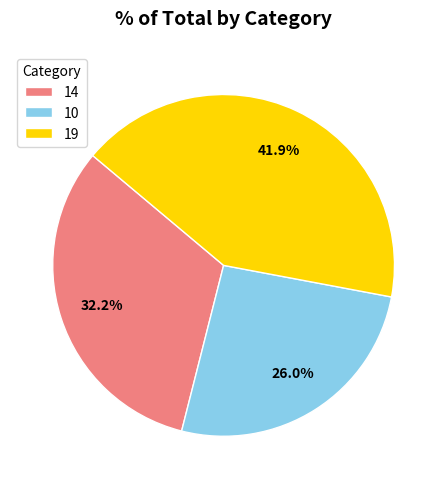

How many segments does this pie chart have?

3